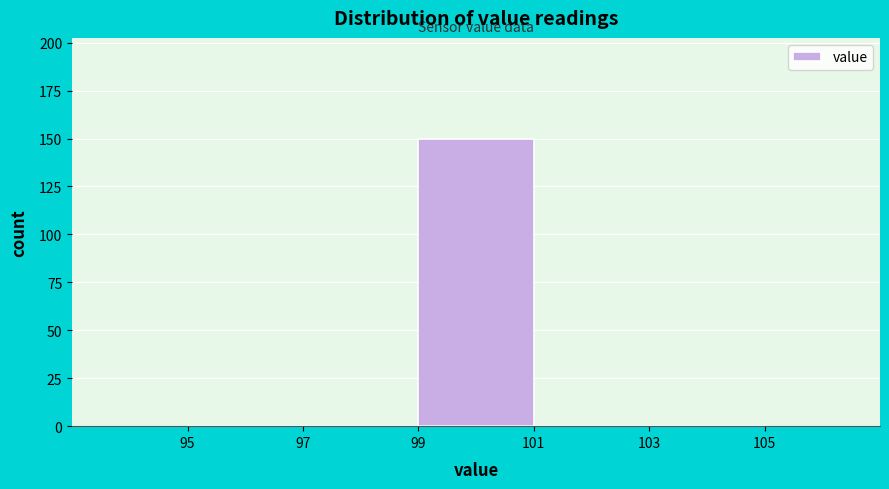

Which range on the x-axis has the tallest bar?

99 to 101